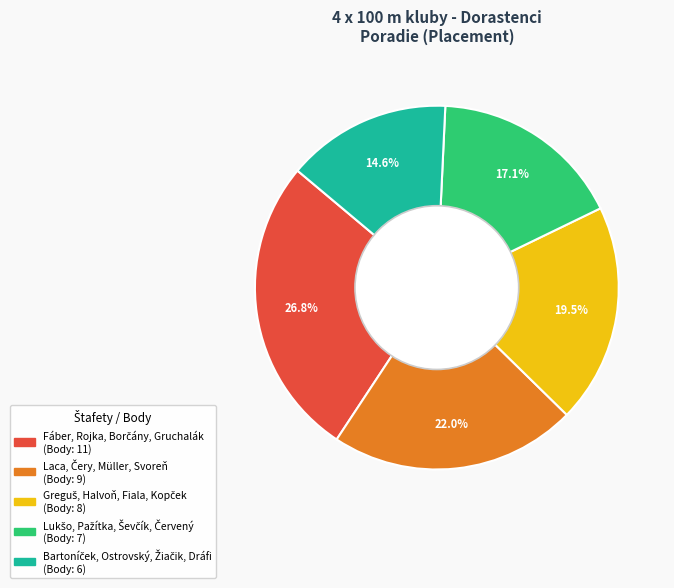

Does any single category account for the majority?

No